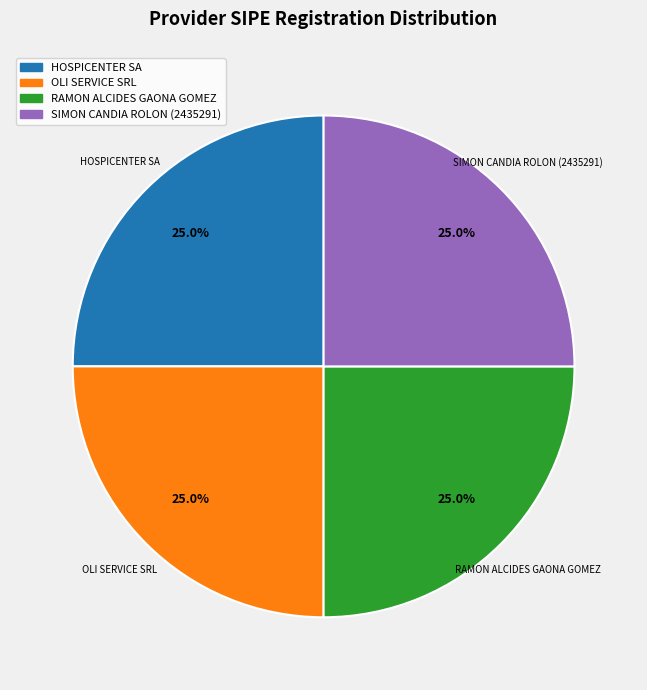

Does any single category account for the majority?

No